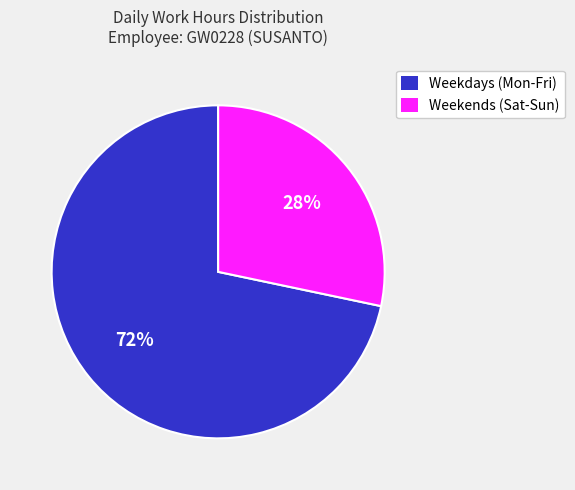

Count the number of slices in the pie.

2